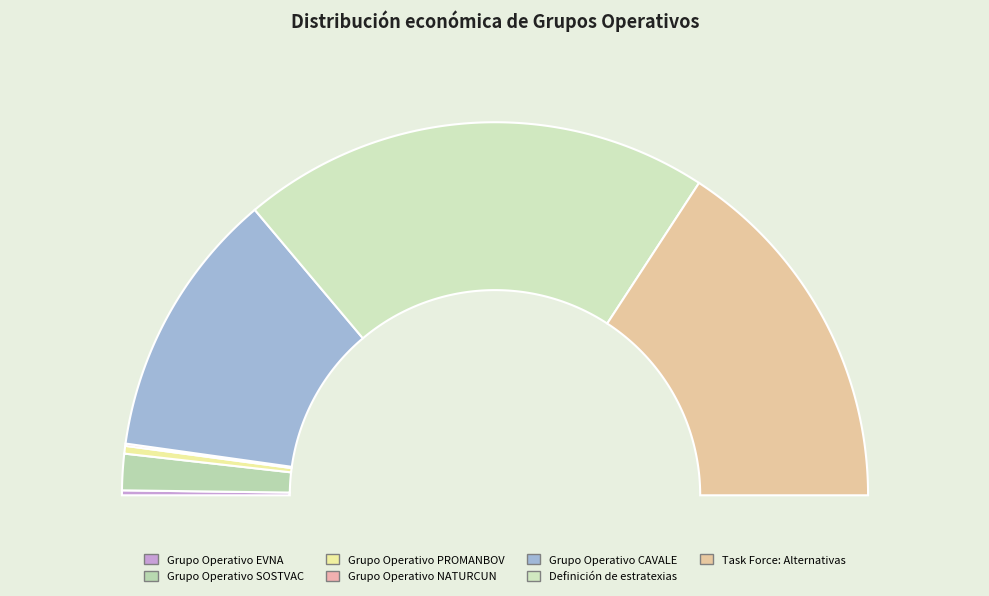

To the nearest percent, what portion does Estratexias represent?

41%